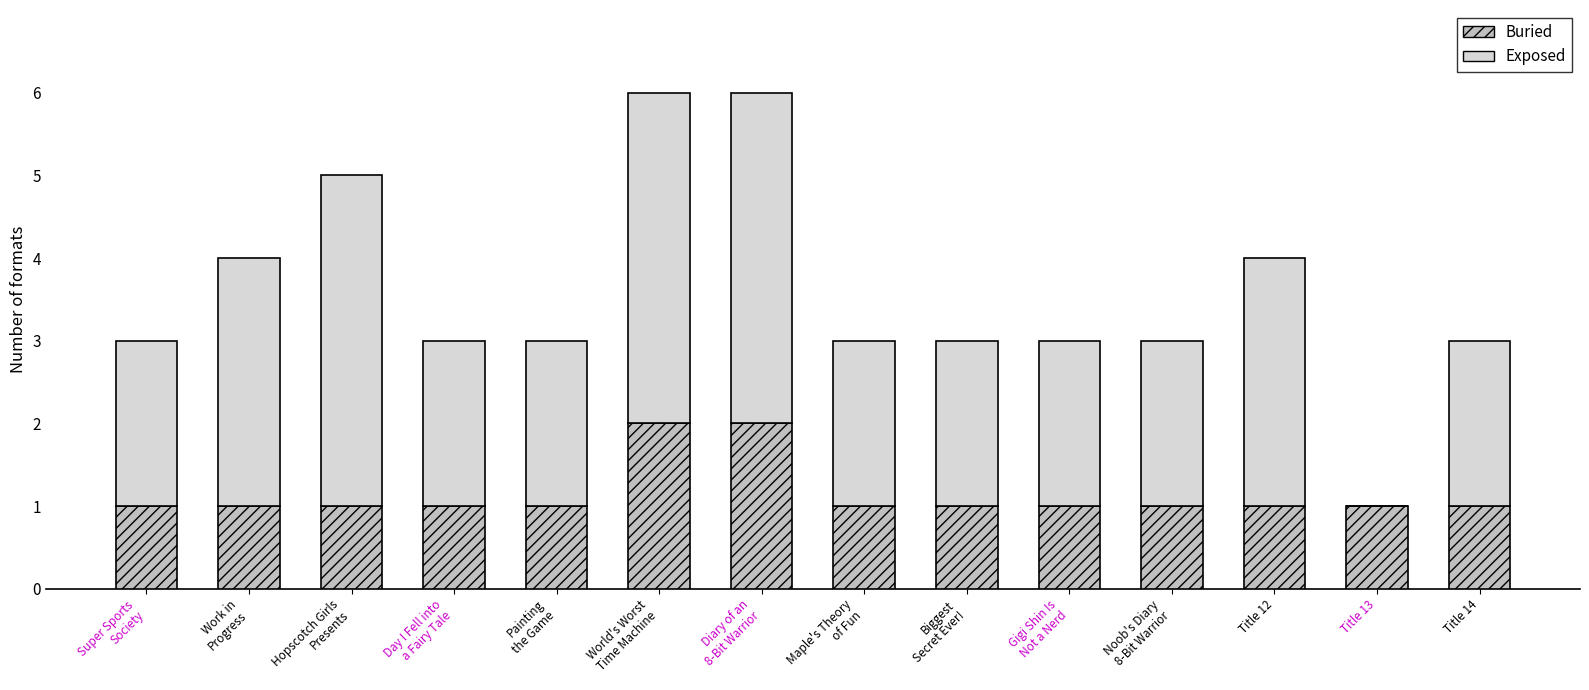

How many distinct data groups are displayed?

2